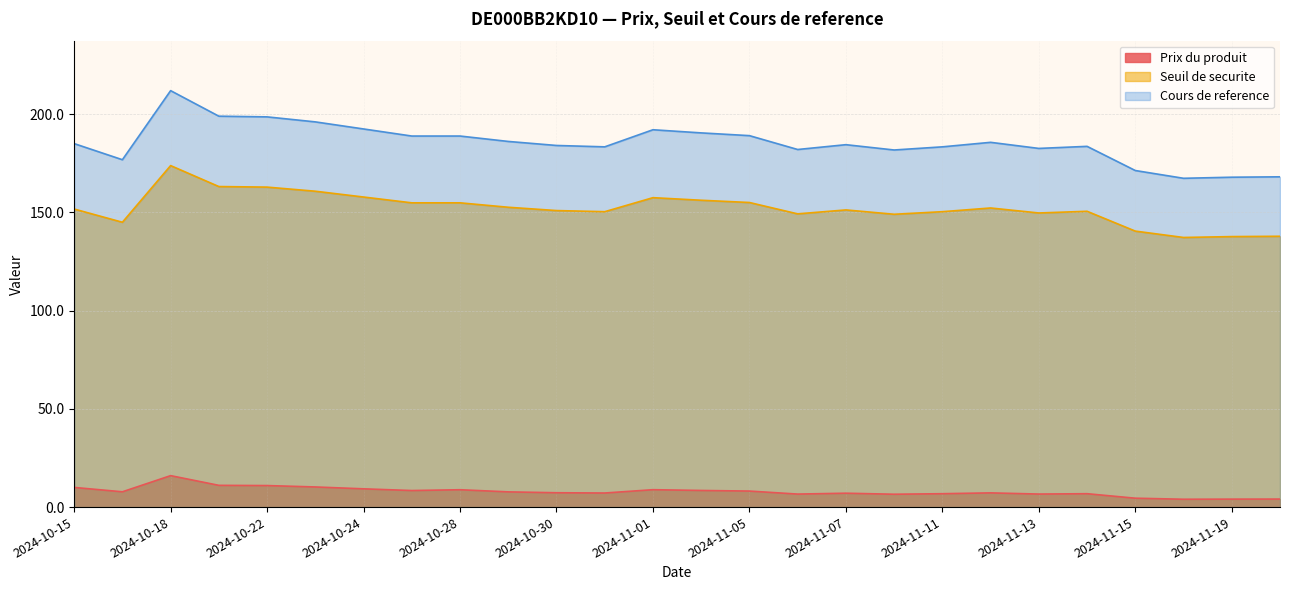

Is it true that Cours de reference equals 103.8 at 2024-11-19?

False